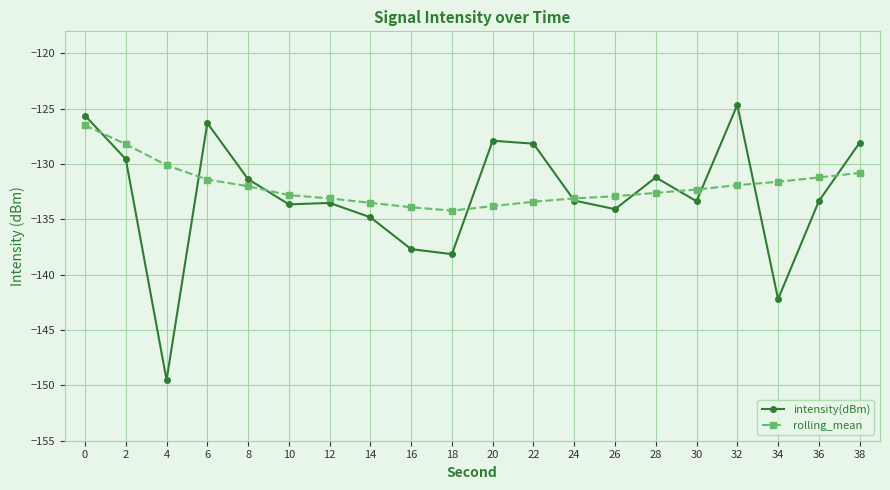

What is the spread (max minus min) of values at 2?

1.4